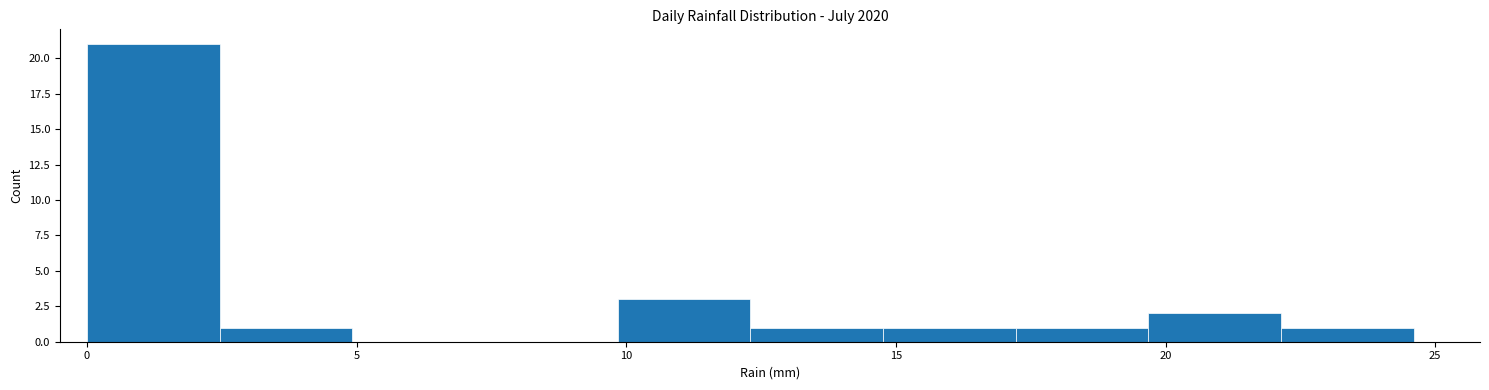

Reading left to right, list every bar in this chart as the range it spans on the x-axis followed by its height. Neither the bar edges nor the heights are printed on the chart, so give them approximately, as read against the axes.

0.0 to 2.5: 21
2.5 to 5.0: 1
5.0 to 7.5: 0
7.5 to 10.0: 0
10.0 to 12.5: 3
12.5 to 15.0: 1
15.0 to 17.0: 1
17.0 to 19.5: 1
19.5 to 22.0: 2
22.0 to 24.5: 1